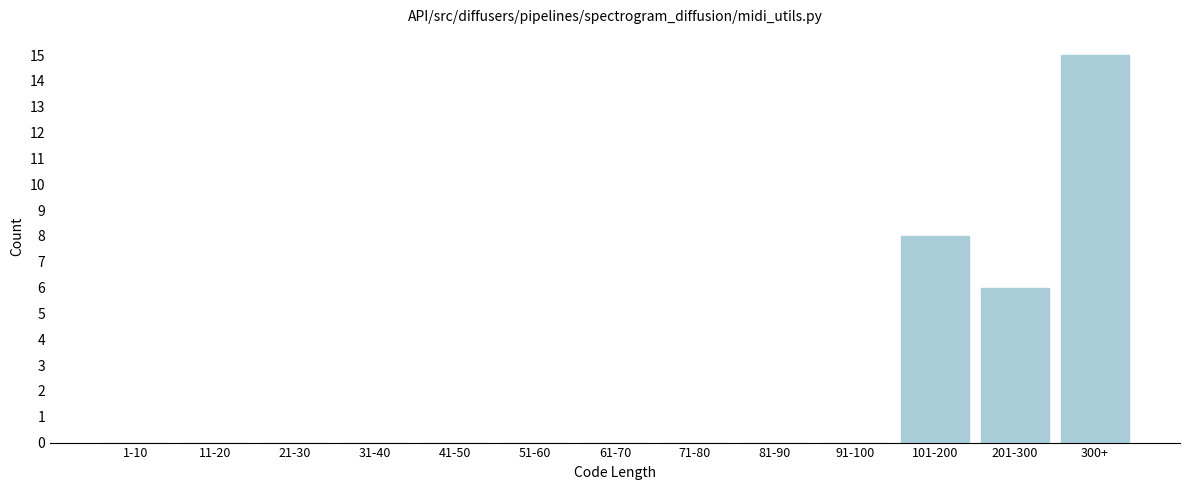

Reading right to left, transcribe all the data shown in this chart.

300+=15	201-300=6	101-200=8	91-100=0	81-90=0	71-80=0	61-70=0	51-60=0	41-50=0	31-40=0	21-30=0	11-20=0	1-10=0